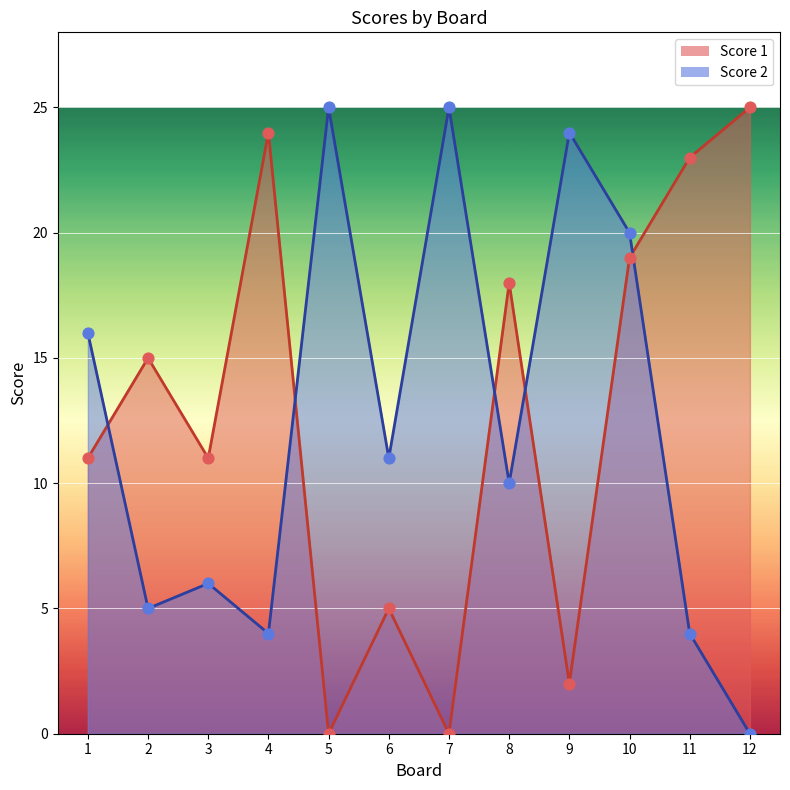

Which series reaches the maximum Y coordinate?

Score 1